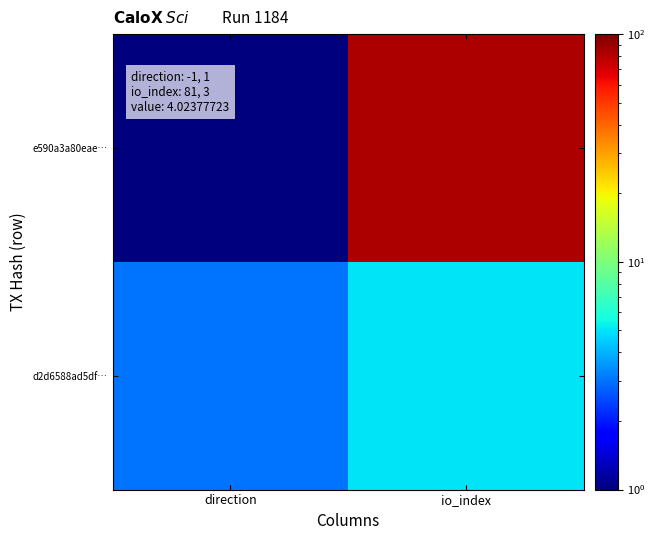

Which has a higher value, io_index or direction?

io_index